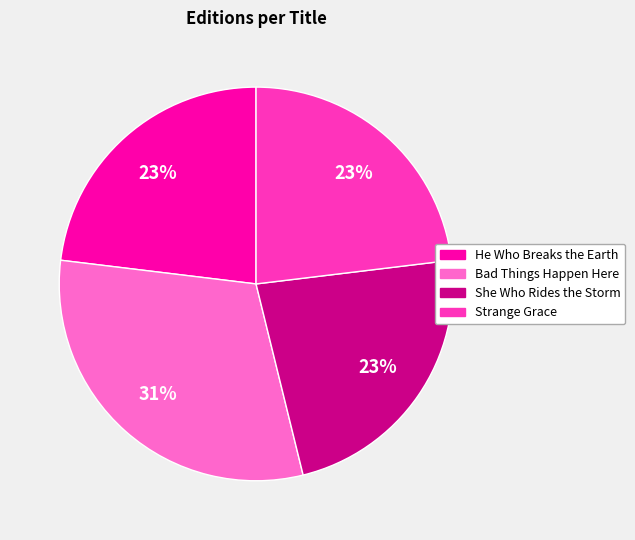

How many segments does this pie chart have?

4